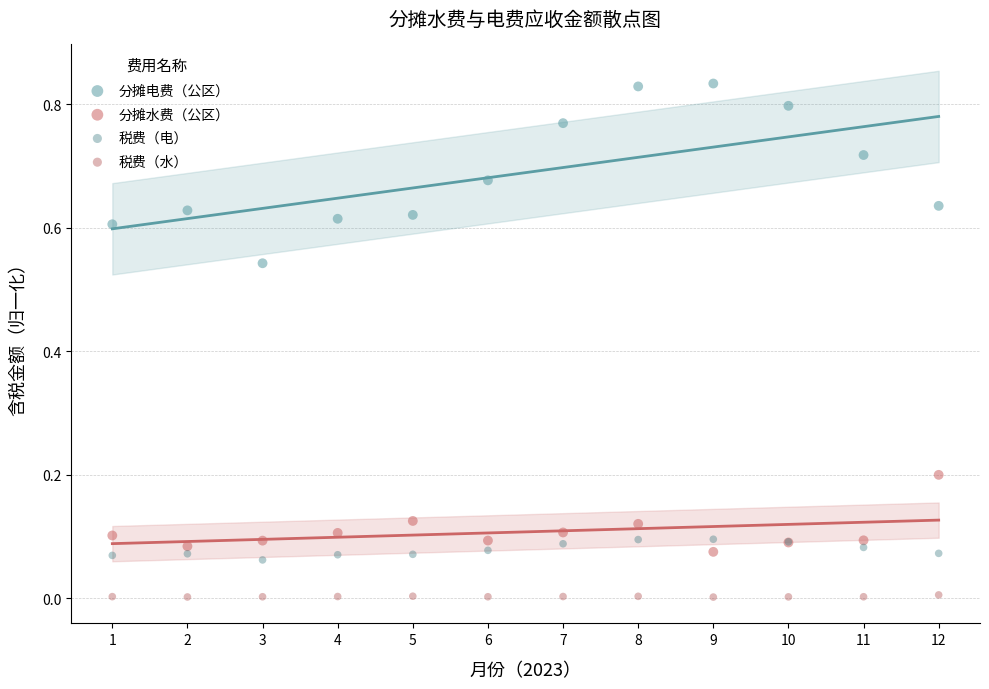

Which series has the widest spread of Y values?

分摊电费（公区）